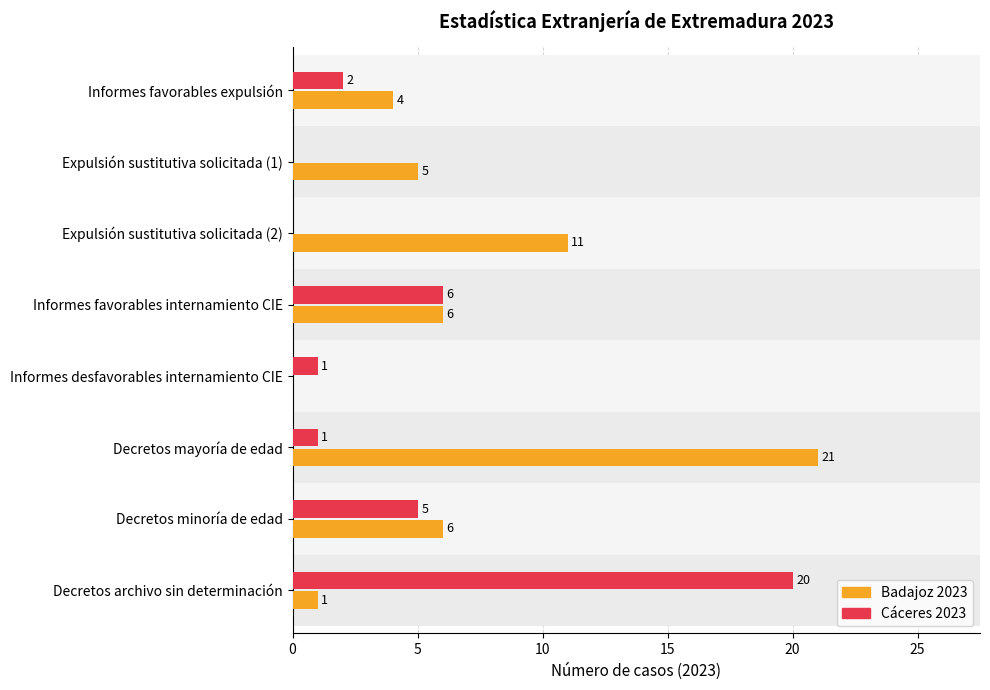

Which series has the largest range (max minus min)?

Badajoz 2023